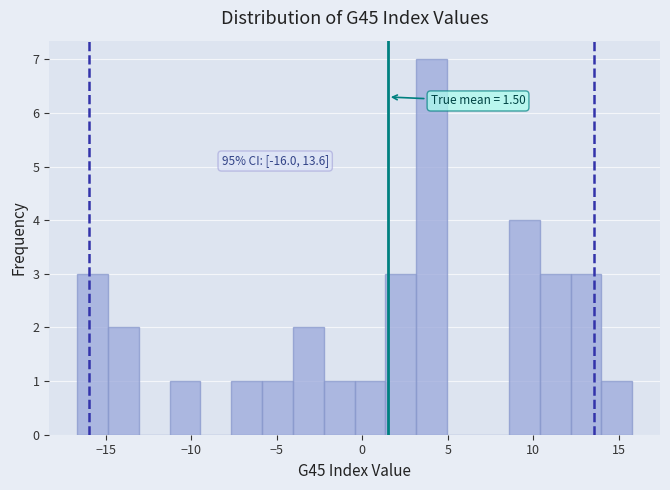

Around what value on the x-axis is the tallest bar? Give the approximate position of its centre, as read against the axis.

4.0